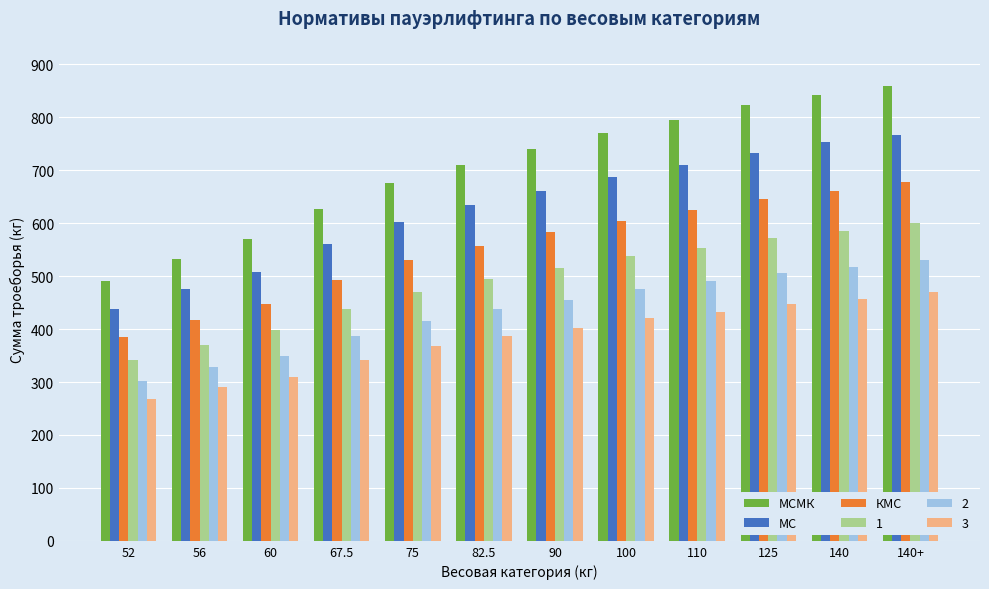

Is it true that МСМК equals 710.0 at 82.5?

True